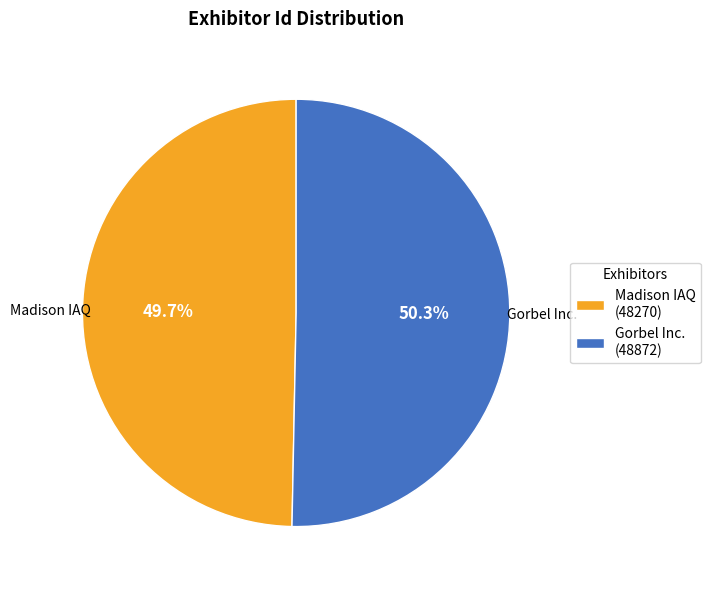

To the nearest percent, what portion does Madison IAQ represent?

50%